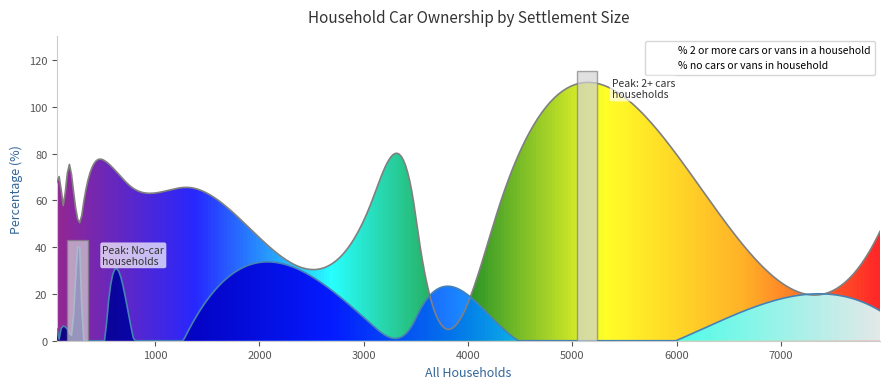

Rank the series by their average value, from lowest to highest.

% no cars or vans in household, % 2 or more cars or vans in a household